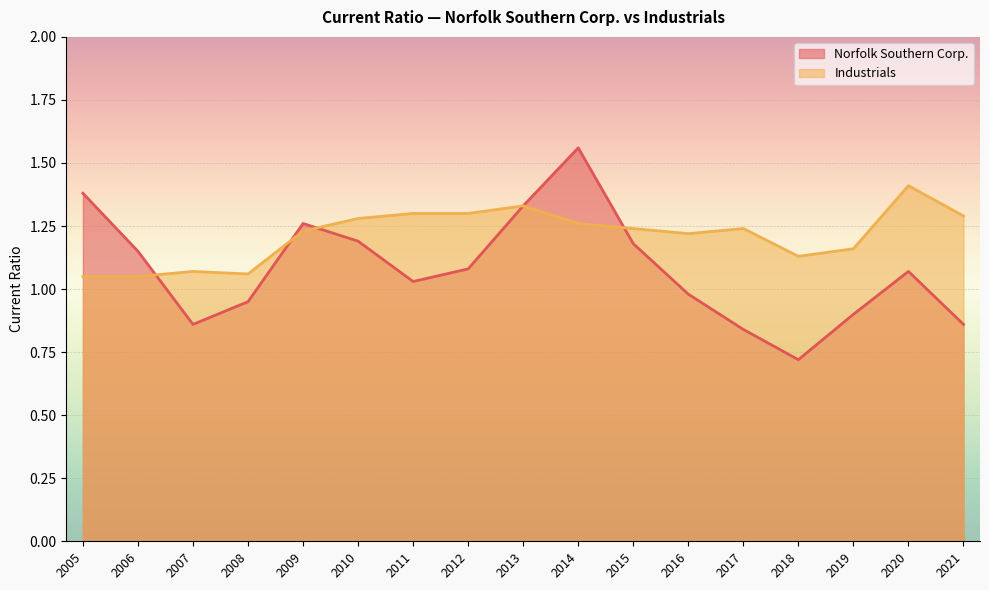

What is the difference between the second highest and minimum values in the Norfolk Southern Corp. series?

0.7